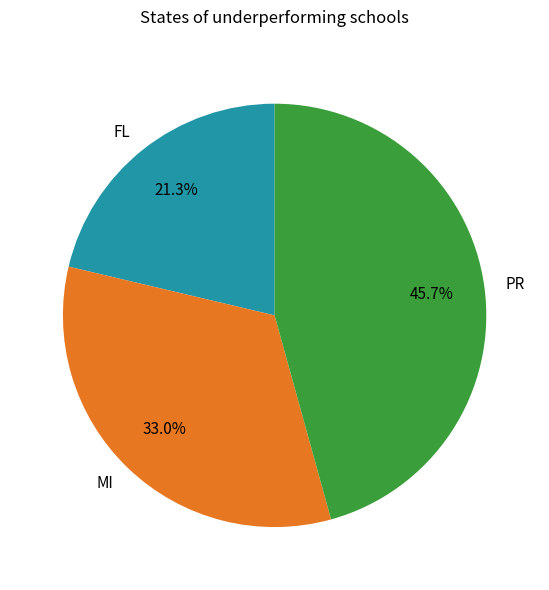

Count the number of slices in the pie.

3